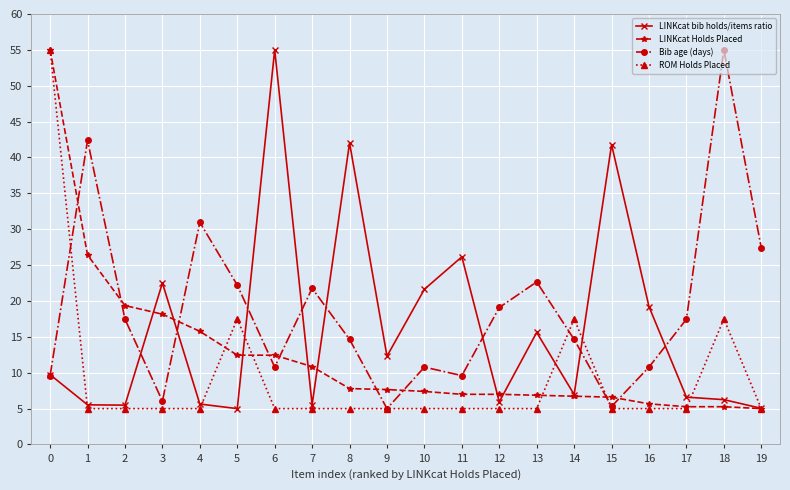

What is the maximum value shown in the chart?

55.0